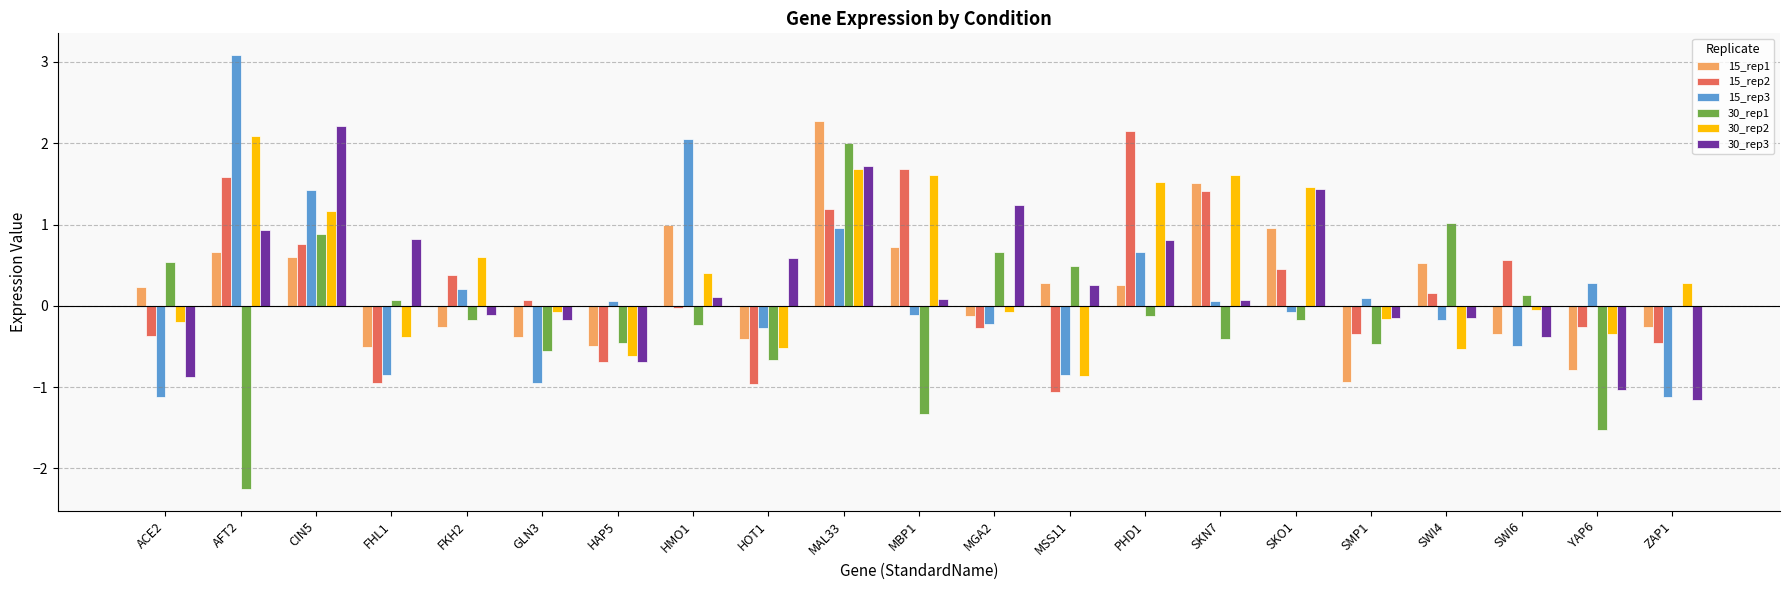

Is the value of 30_rep1 at MSS11 greater than the value of 15_rep1 at MBP1?

No